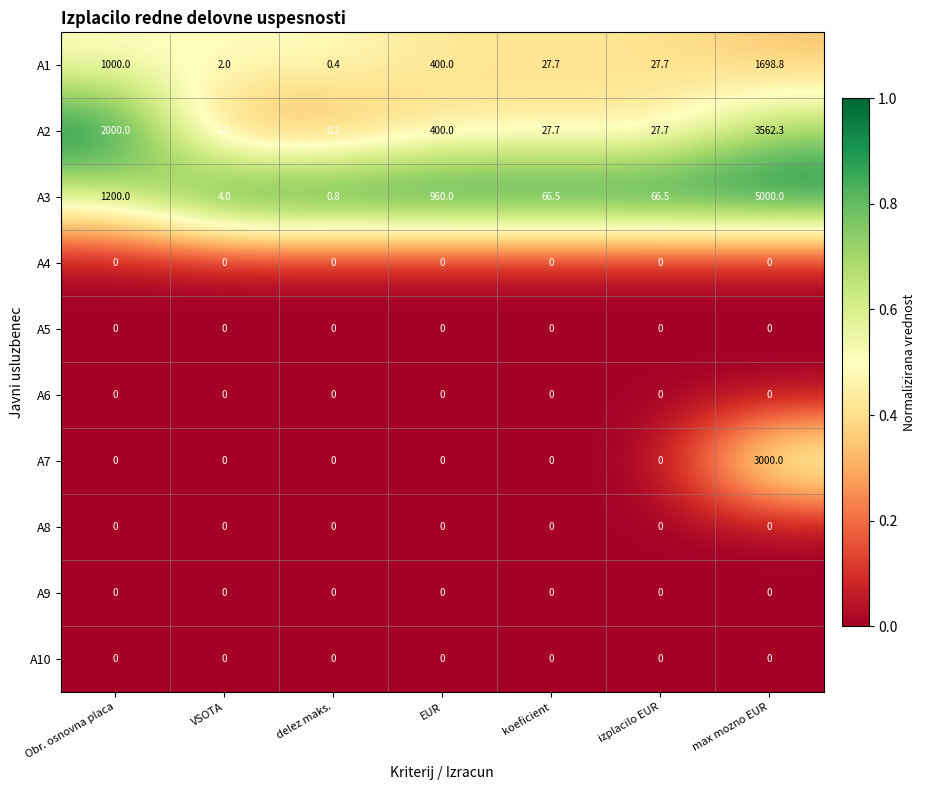

What is the lowest value of the A3 series?

0.8